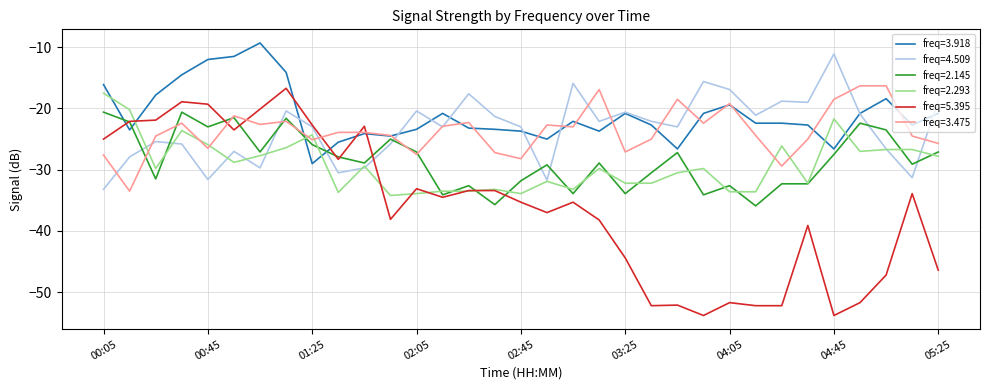

True or false: freq=5.395 and freq=3.918 intersect in this chart.

True